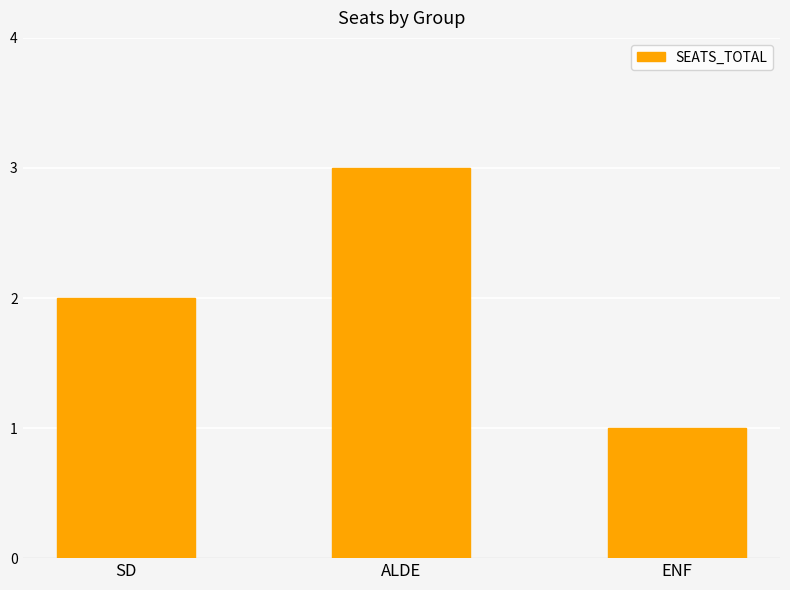

How many distinct data groups are displayed?

1